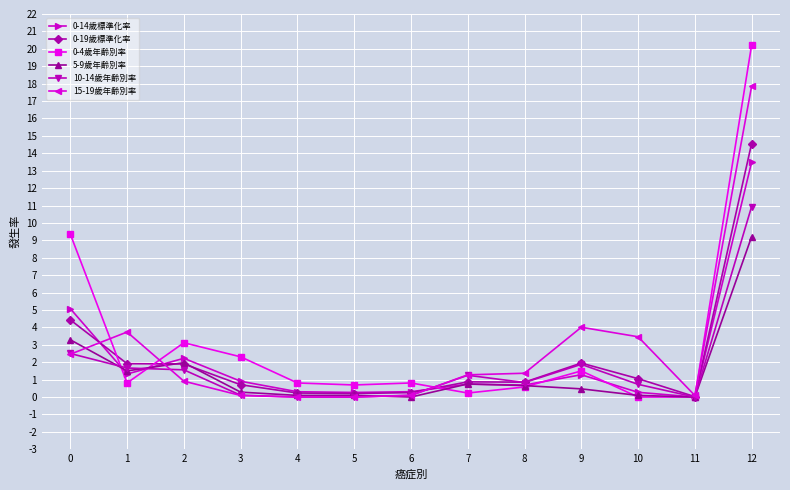

Which category has the lowest value in the 0-14歲標準化率 series?

11